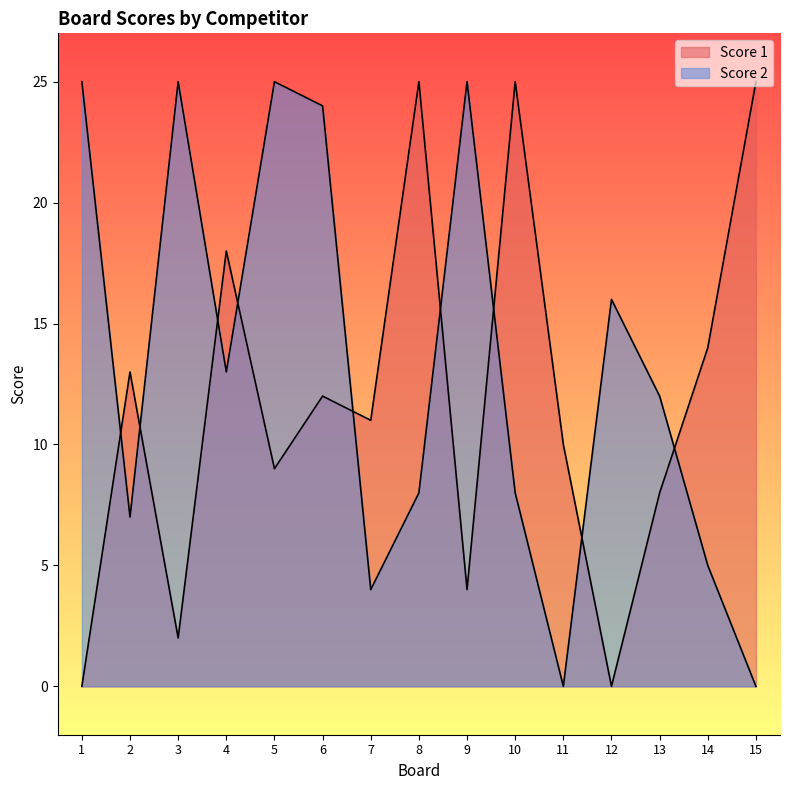

Does the chart display data point markers on the line(s)?

No